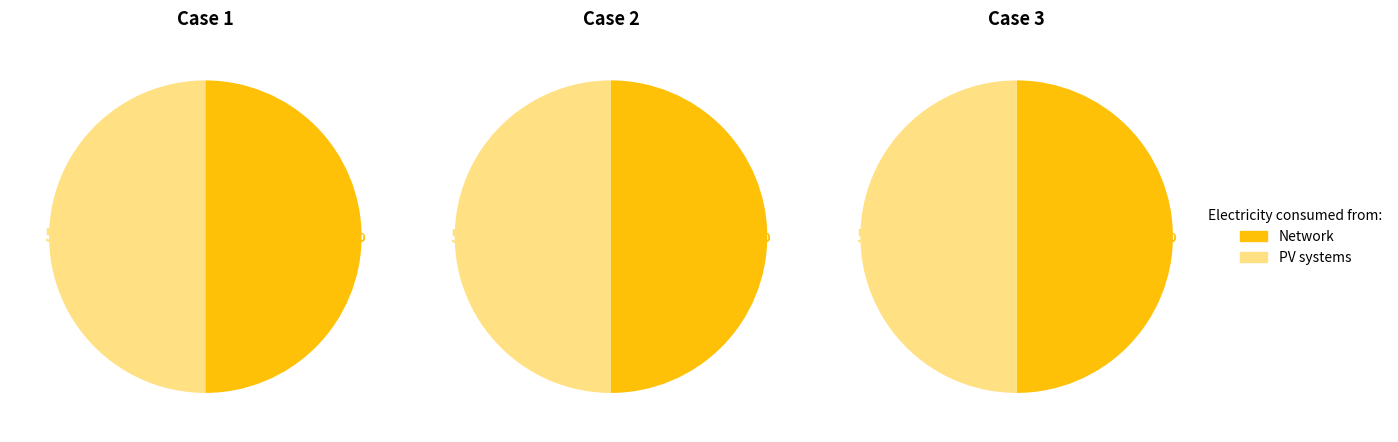

Does Exploration account for over 50% of the chart?

No